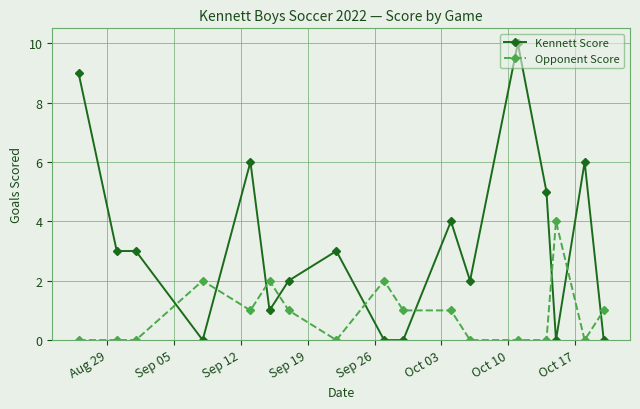

Reading left to right, list all the values displayed in this chart.

Kennett Score: 9	3	3	0	6	1	2	3	0	0	4	2	10	5	0	6	0
Opponent Score: 0	0	0	2	1	2	1	0	2	1	1	0	0	0	4	0	1